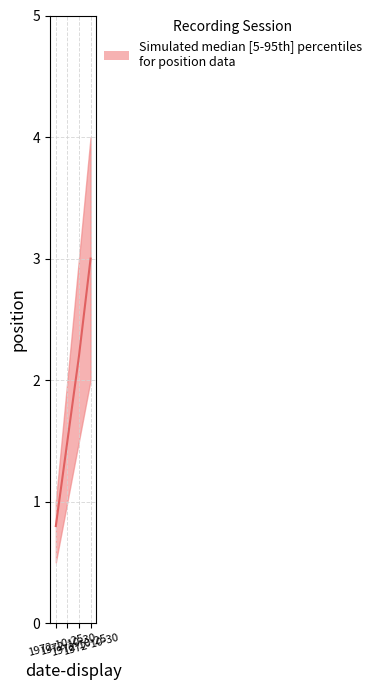

What is the label of the 2nd point from the left?

1972-10-30